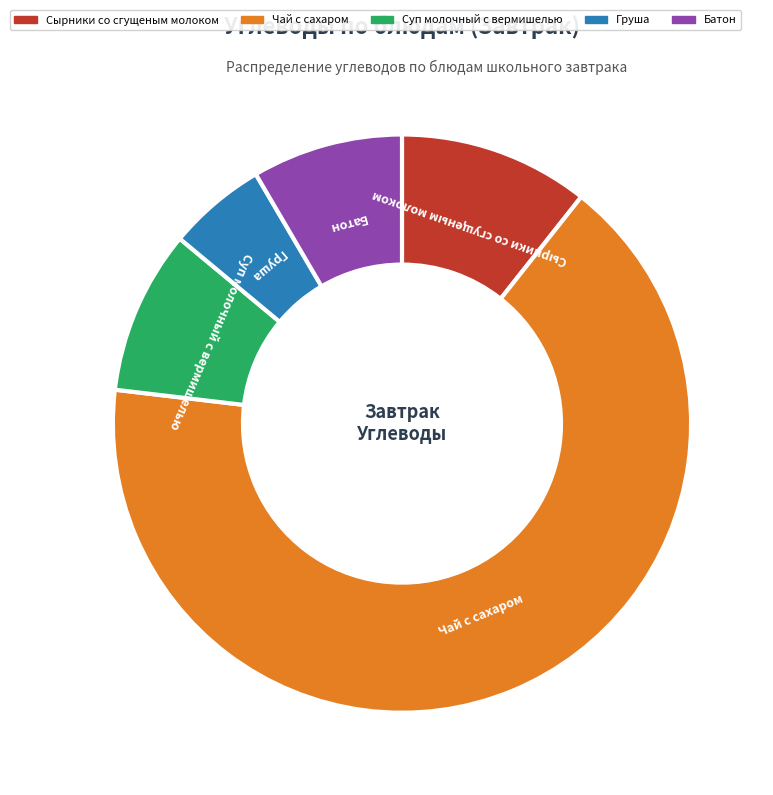

Combined, do Чай с сахаром and Сырники со сгущеным молоком account for over 50%?

Yes